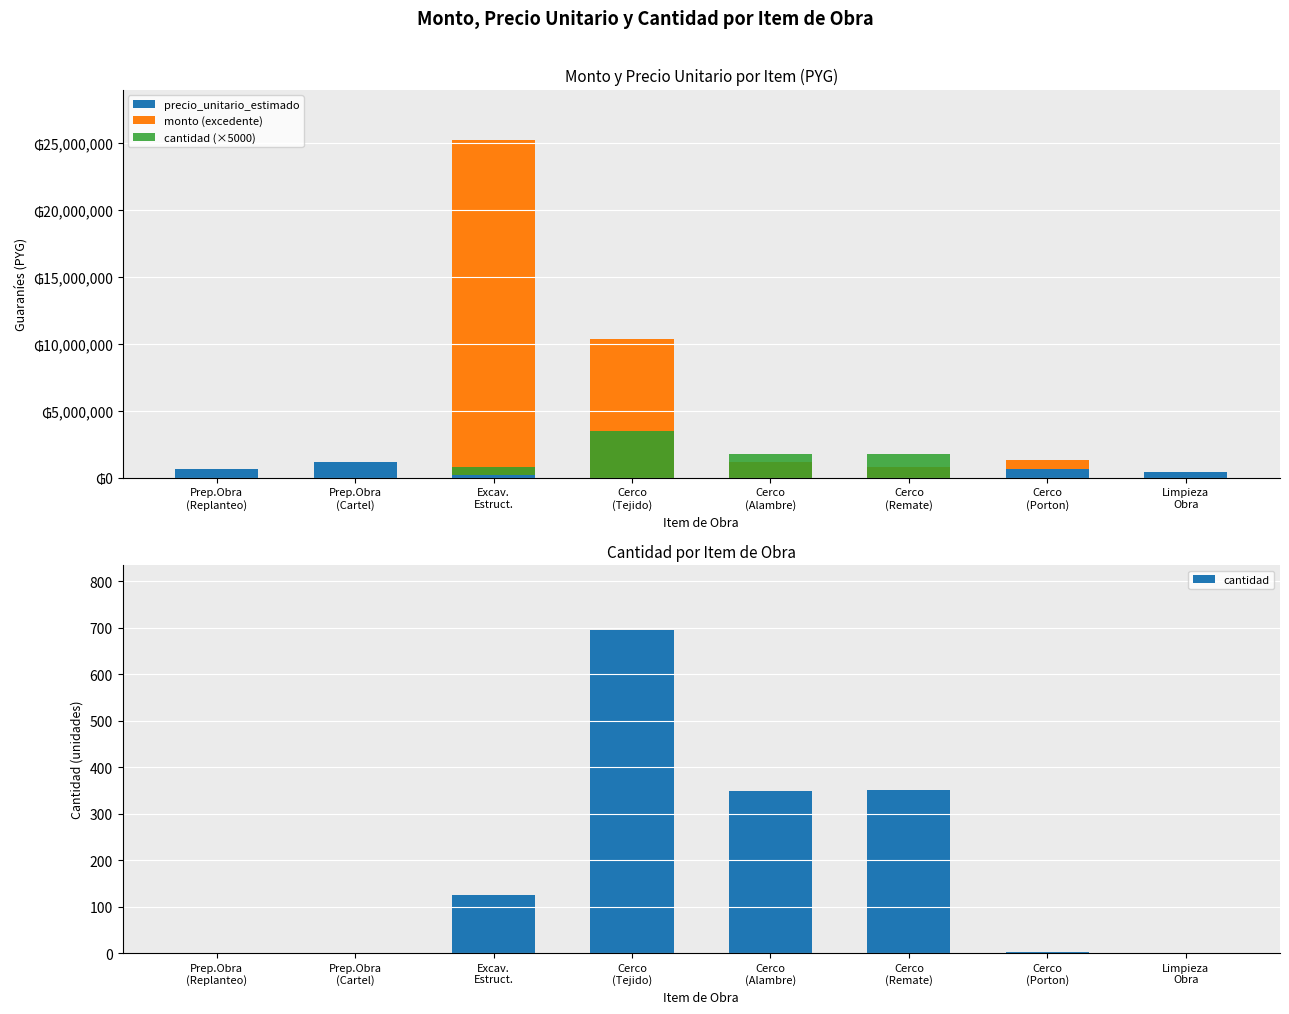

What is the difference between the maximum and minimum values in the monto (excedente) series?

25000000